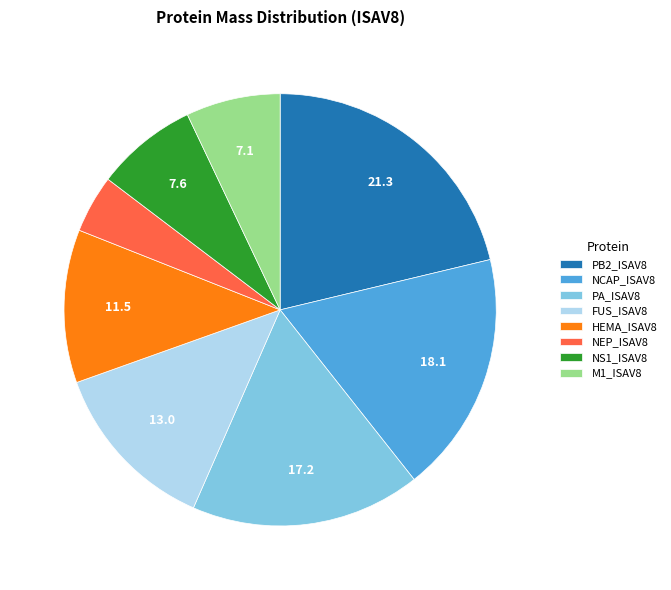

What is the largest slice in the pie chart?

PB2_ISAV8